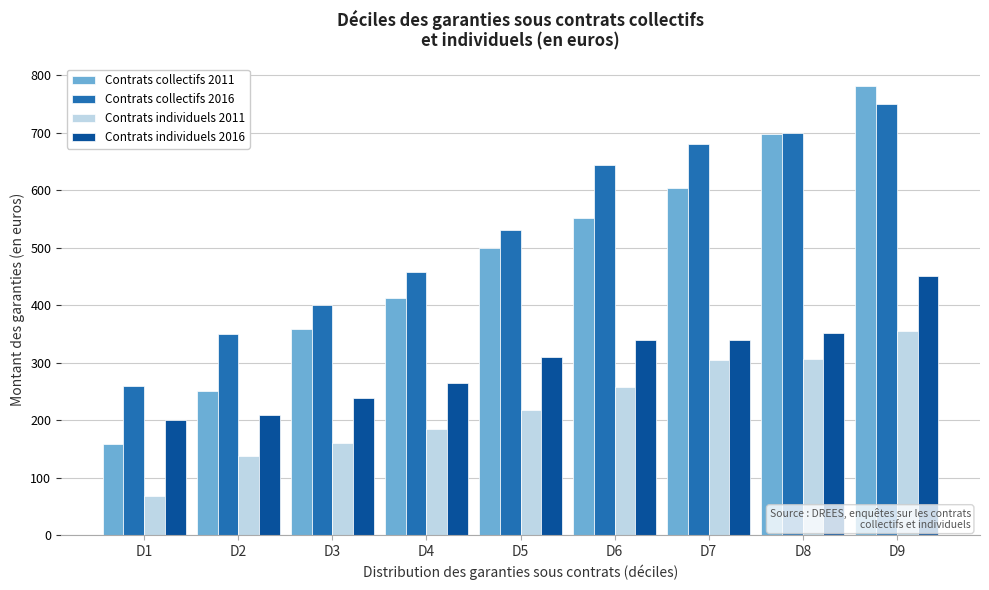

At which category does the chart reach its minimum across all series?

D1